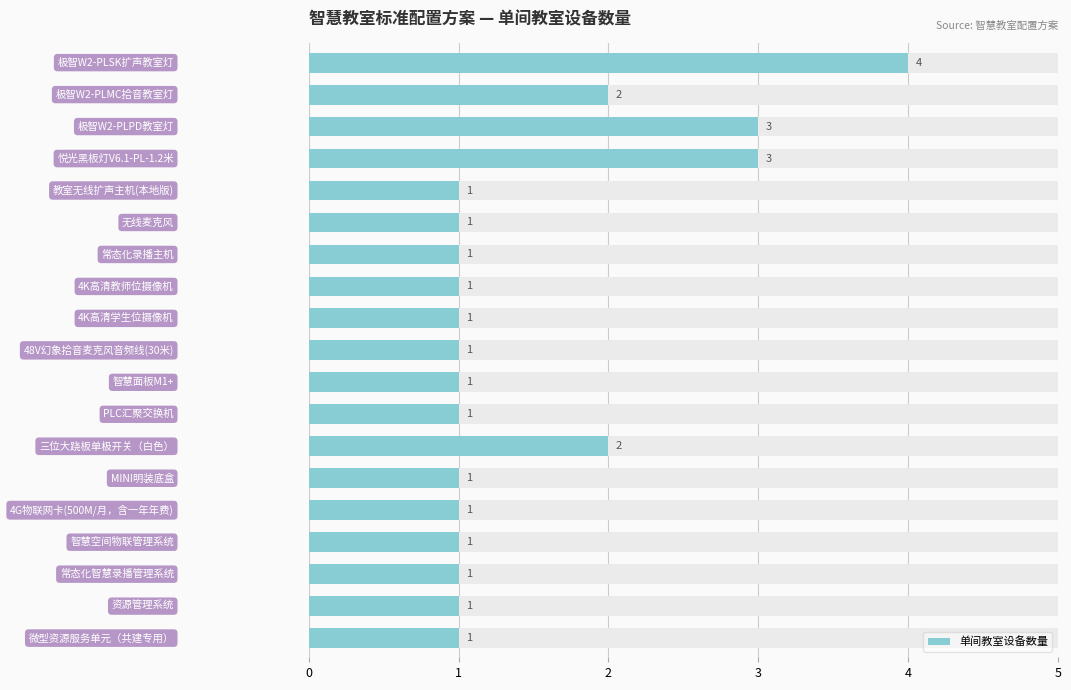

What is the difference between the values at 0 and 17?

3